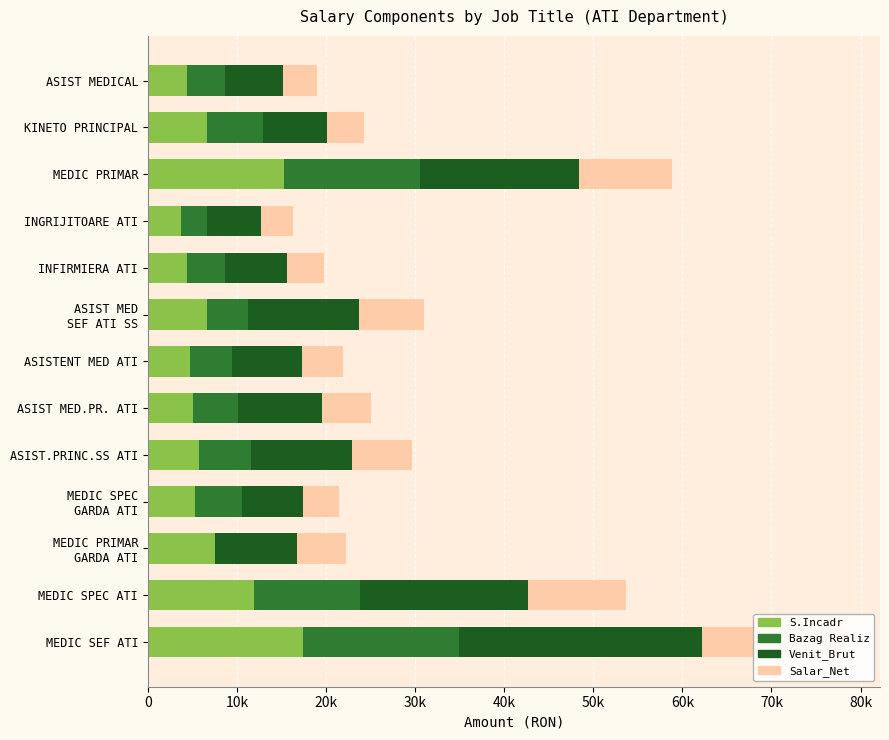

Which series has the largest total across all categories?

Venit_Brut